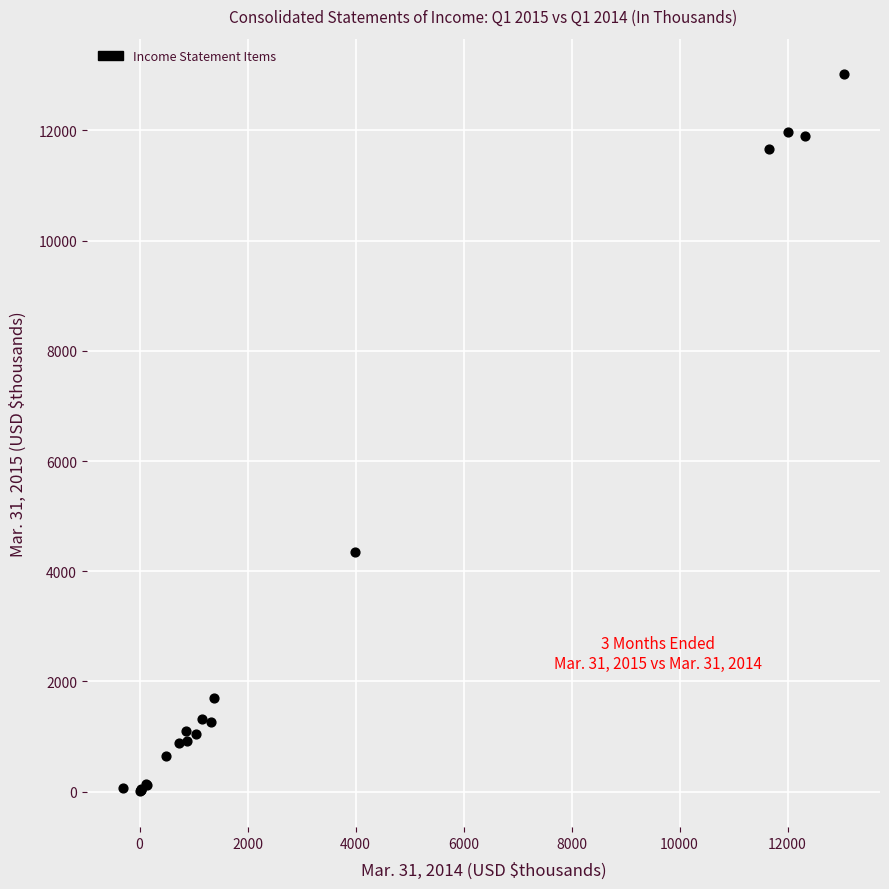

What Y value in the scatter plot is closest to 6511?

4341